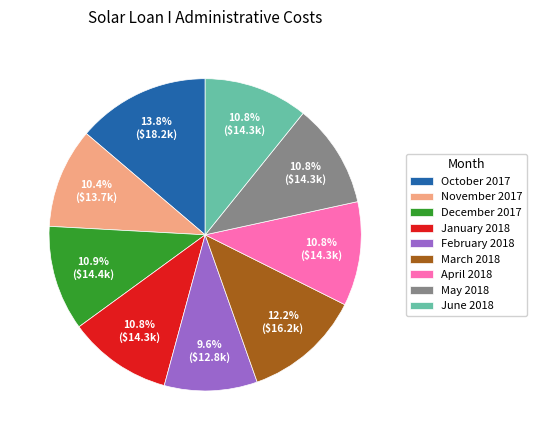

Which category has the smallest portion of the pie?

February 2018